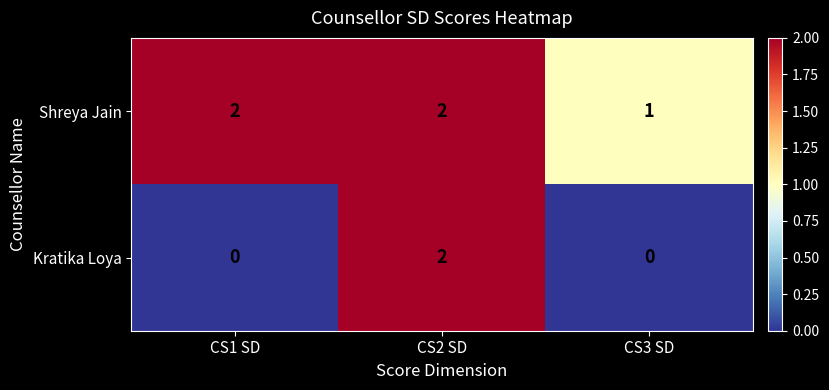

Which series changed the most between CS1 SD and CS2 SD?

Kratika Loya